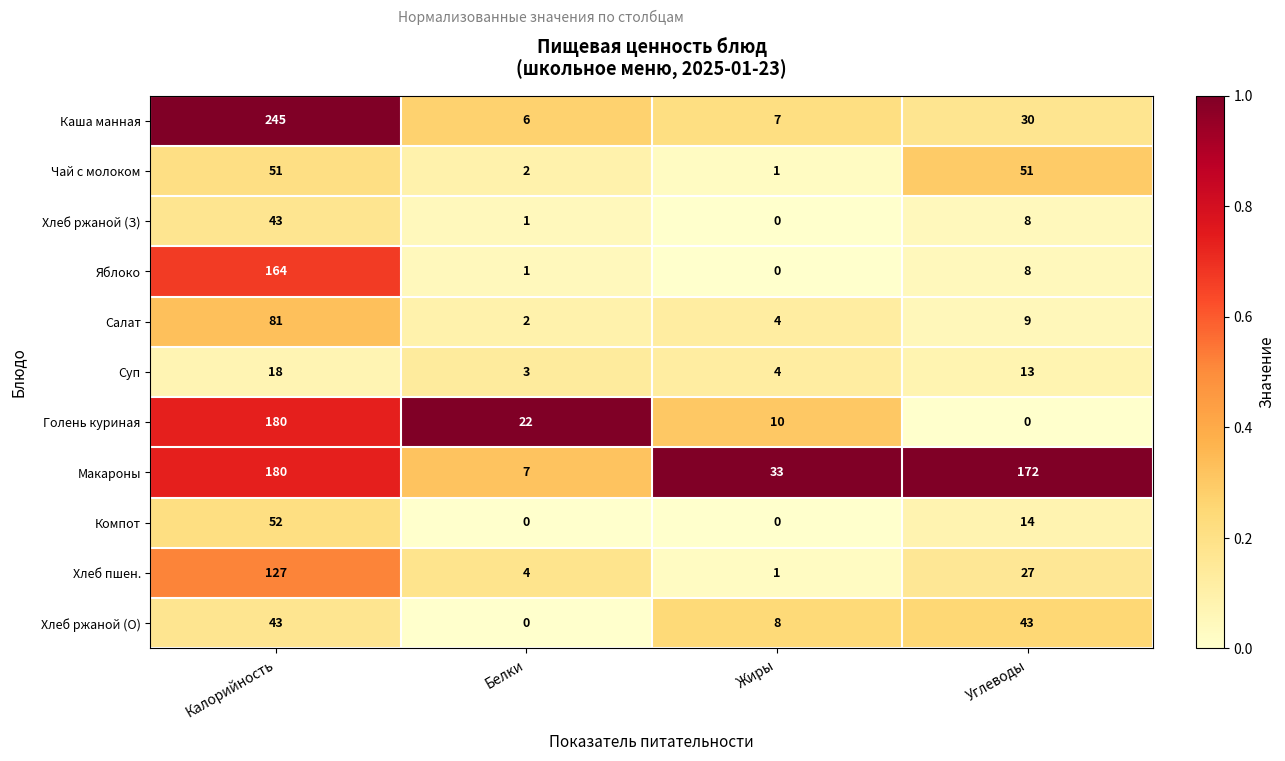

Which series has the widest spread of values?

Каша манная